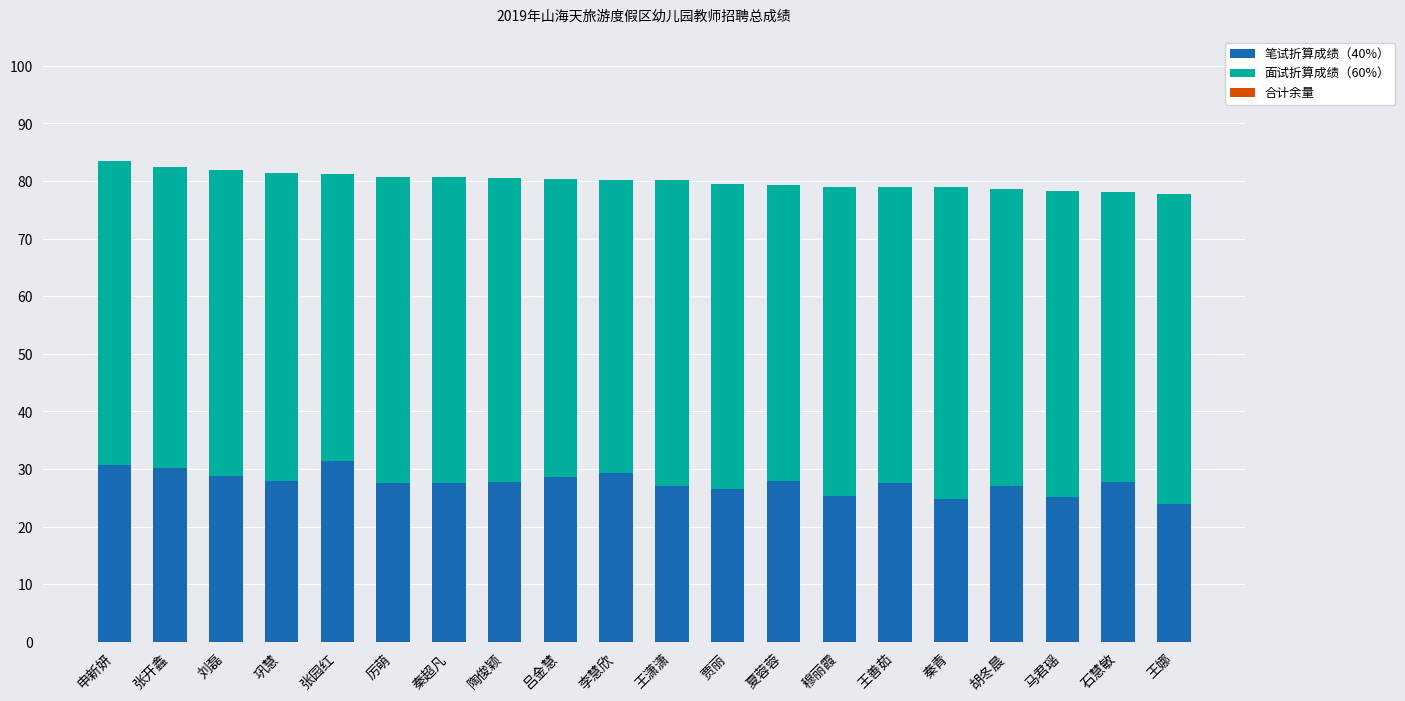

What is the total value across all series at 马君瑶?

78.3